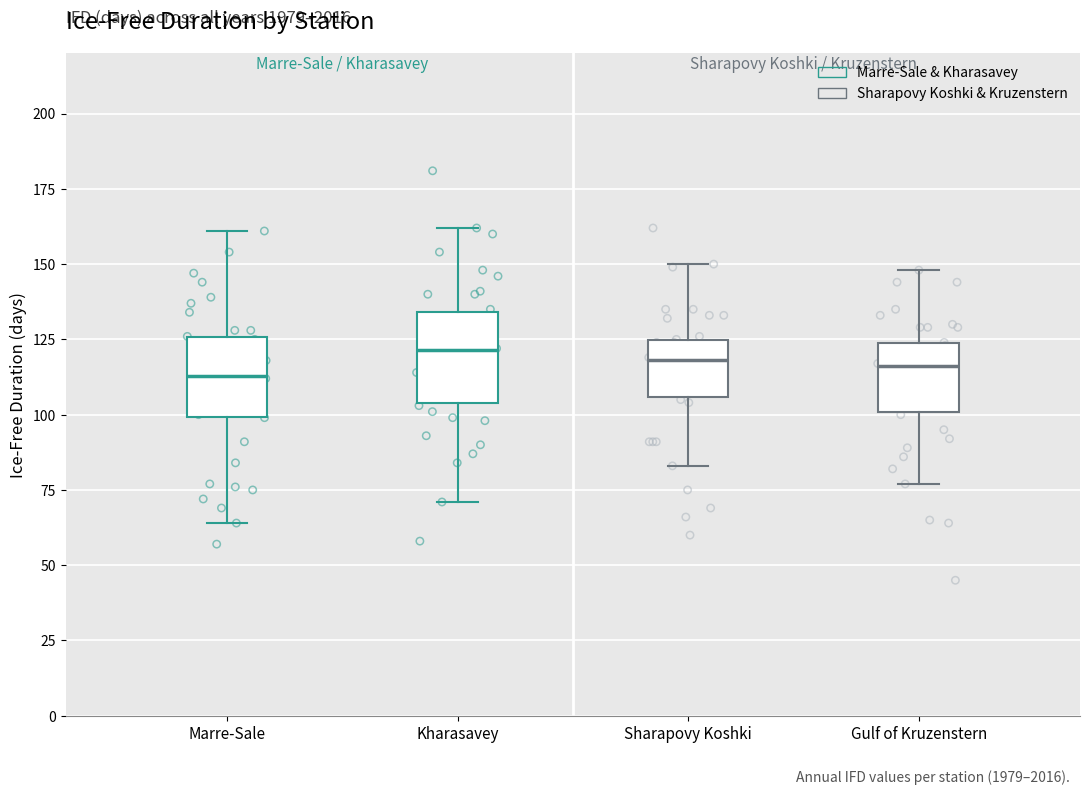

Reading left to right, read every box against the y-axis: the position of its median line, the range the box covers, and the ends of its whiskers. The values are not printed on the chart, so give them approximately, as read against the axis.

Marre-Sale: median 115, box 100 to 125, whiskers 65 to 160
Kharasavey: median 120, box 105 to 135, whiskers 70 to 160
Sharapovy Koshki: median 120, box 105 to 125, whiskers 85 to 150
Gulf of Kruzenstern: median 115, box 100 to 125, whiskers 75 to 150